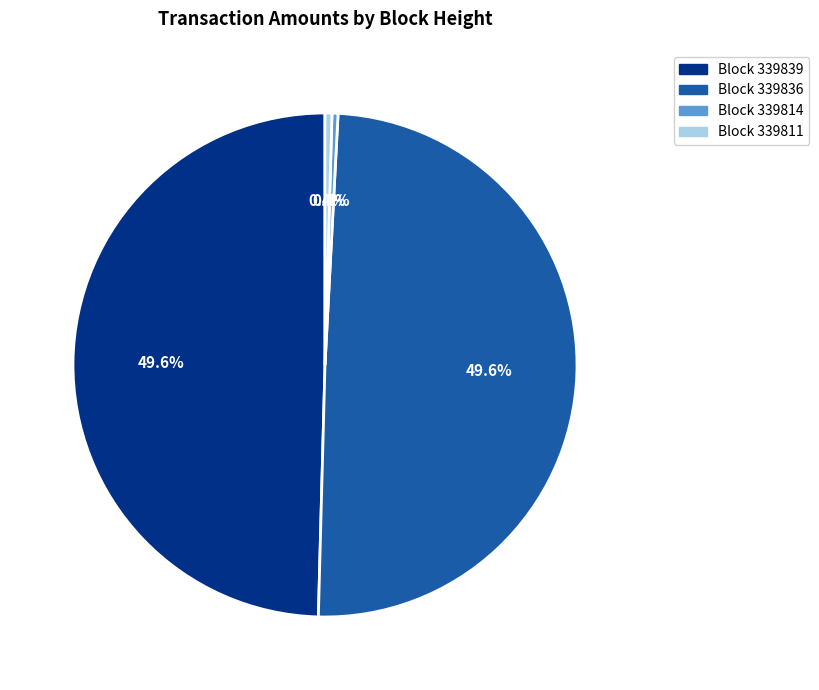

Is there any slice that represents more than half of the pie?

No